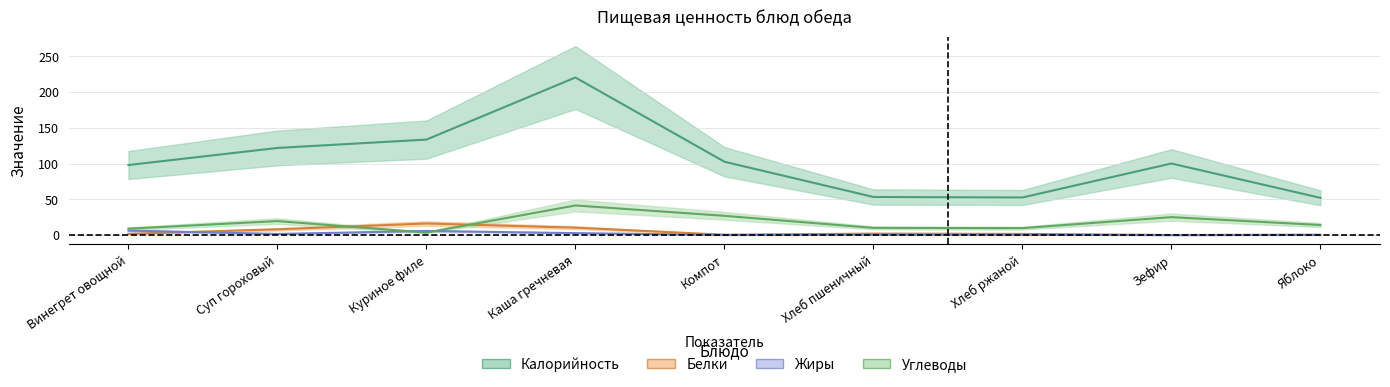

After their last crossing, which series has the higher values: Жиры or Белки?

Белки